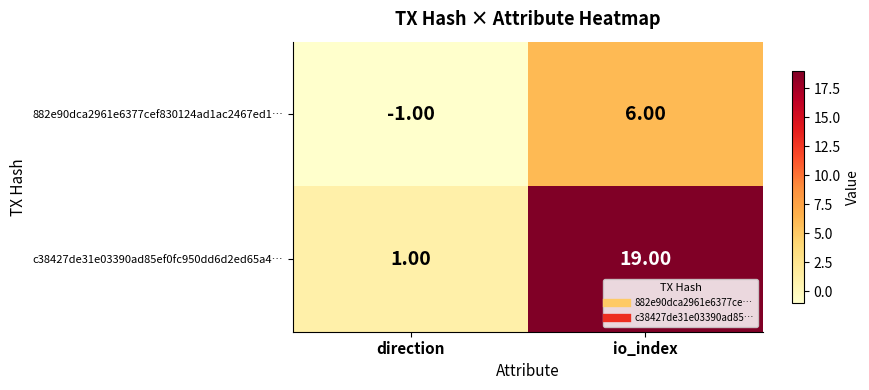

Count the number of categories in the chart.

2